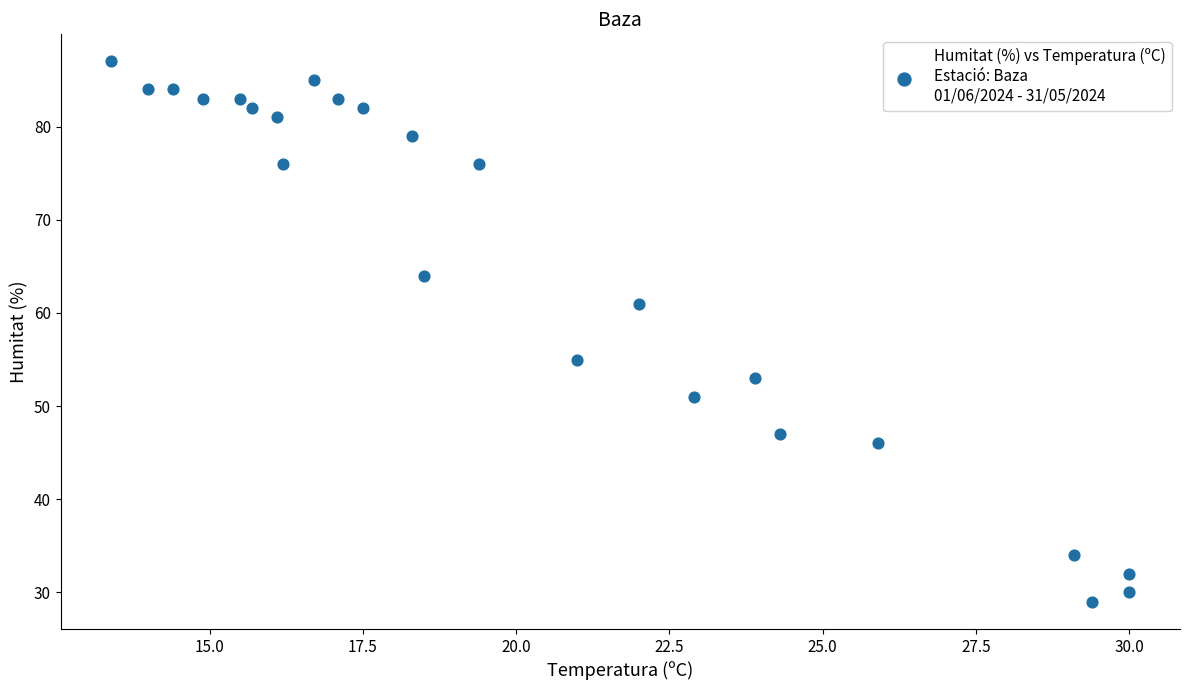

What is the range of Y values (max minus min)?

58